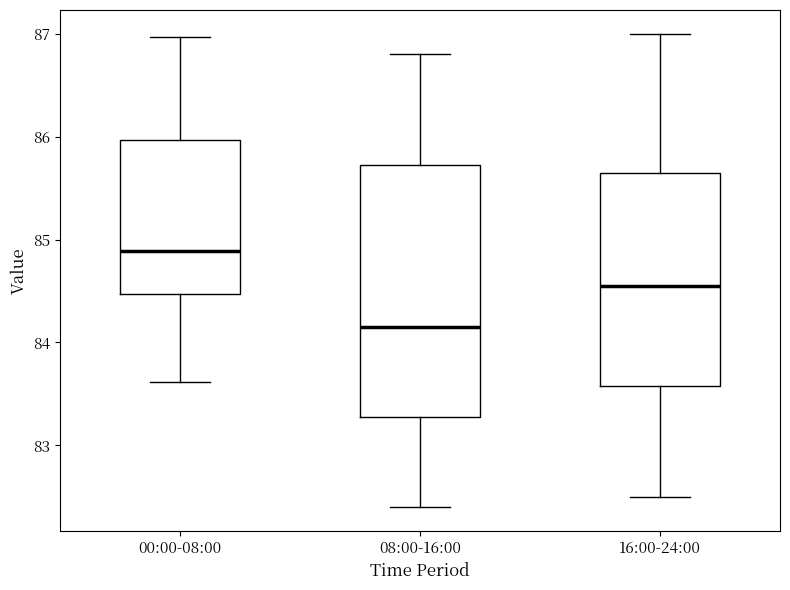

Reading left to right, read every box against the y-axis: the position of its median line, the range the box covers, and the ends of its whiskers. The values are not printed on the chart, so give them approximately, as read against the axis.

00:00-08:00: median 84.9, box 84.5 to 86.0, whiskers 83.6 to 87.0
08:00-16:00: median 84.2, box 83.3 to 85.7, whiskers 82.4 to 86.8
16:00-24:00: median 84.6, box 83.6 to 85.7, whiskers 82.5 to 87.0